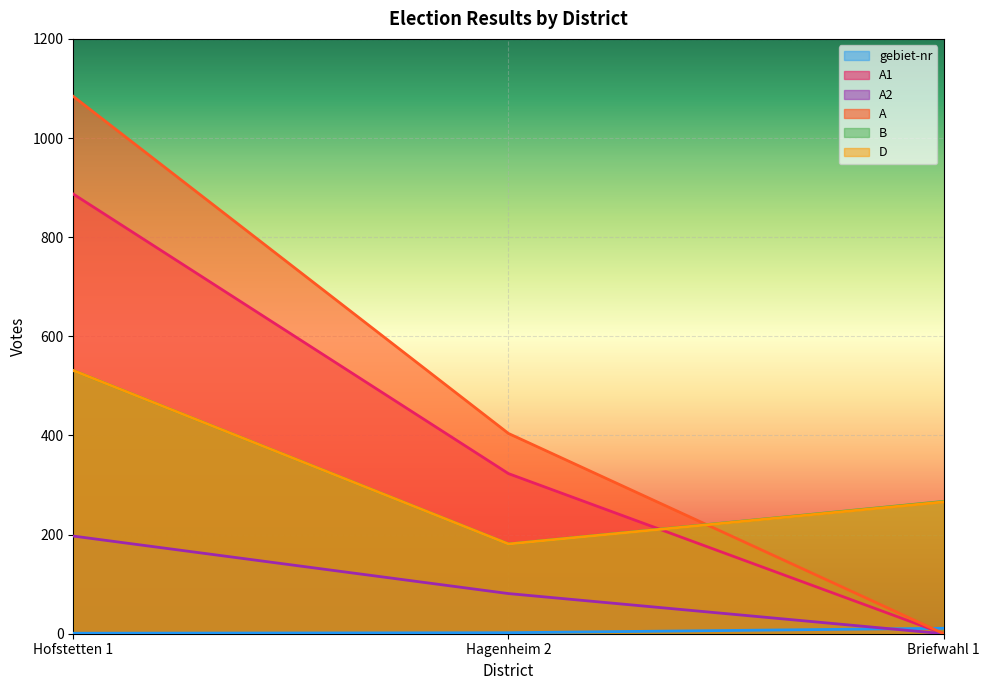

How many data points in A2 are less than 81?

1